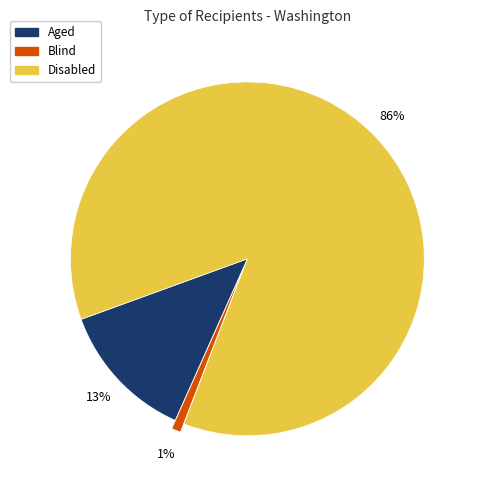

To the nearest percent, what portion does Blind represent?

1%